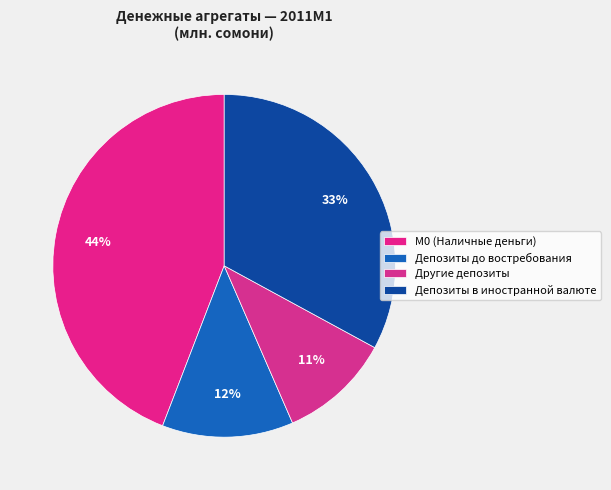

What percentage is the Депозиты до востребования slice, to the nearest percent?

12%